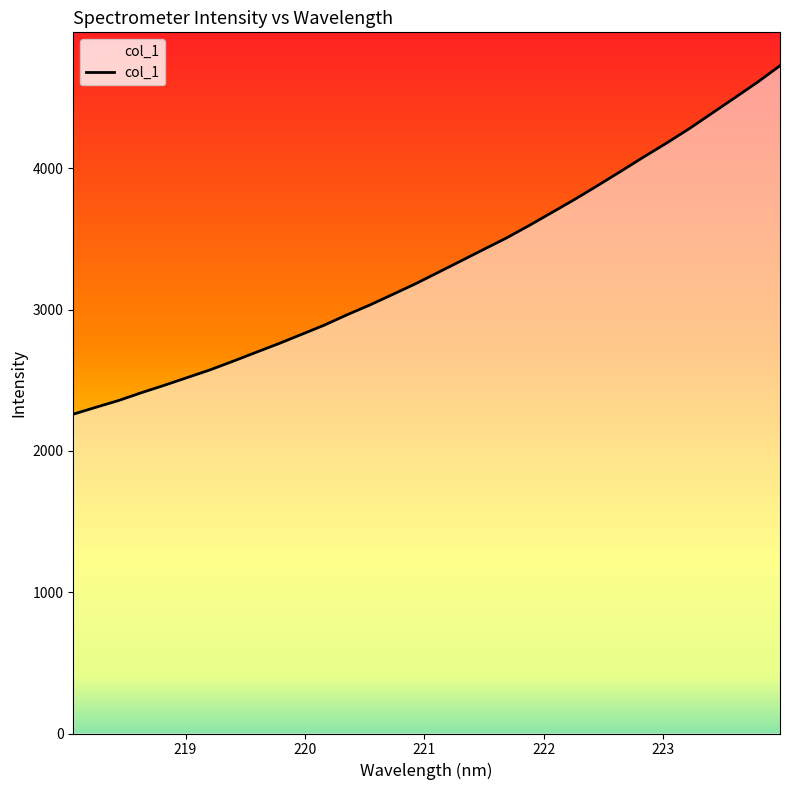

What is the difference between the maximum and minimum values?

2466.8